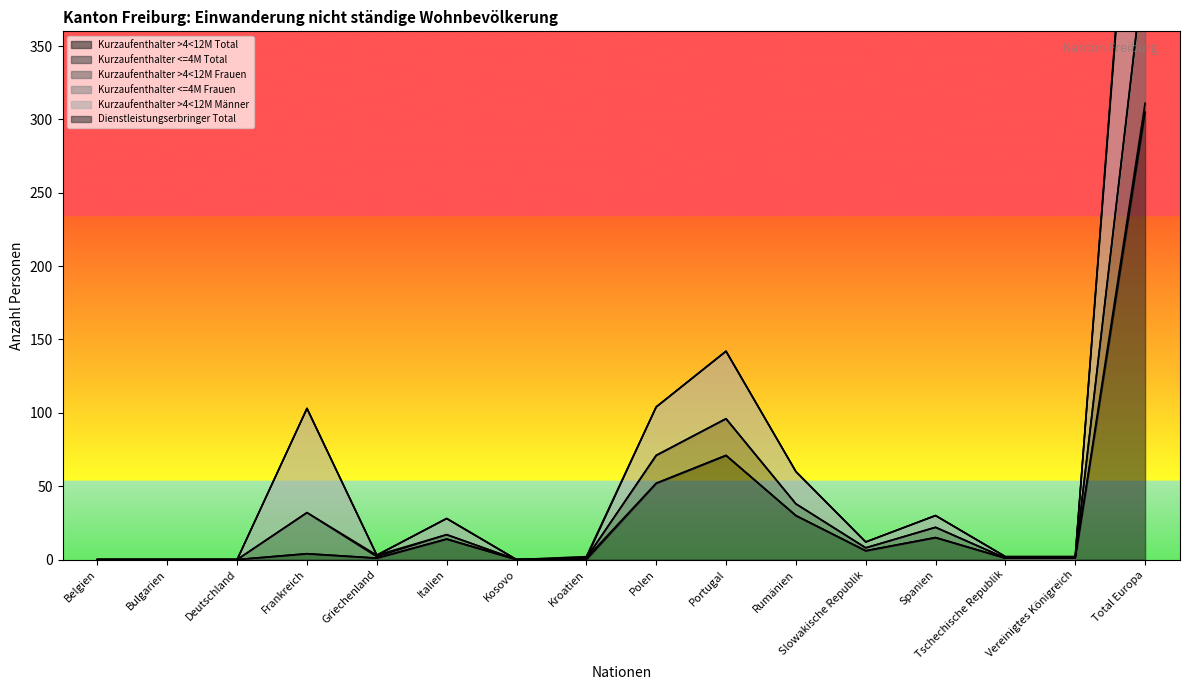

Is the value of Kurzaufenthalter >4<12M Frauen at Bulgarien greater than the value of Kurzaufenthalter >4<12M Total at Tschechische Republik?

No